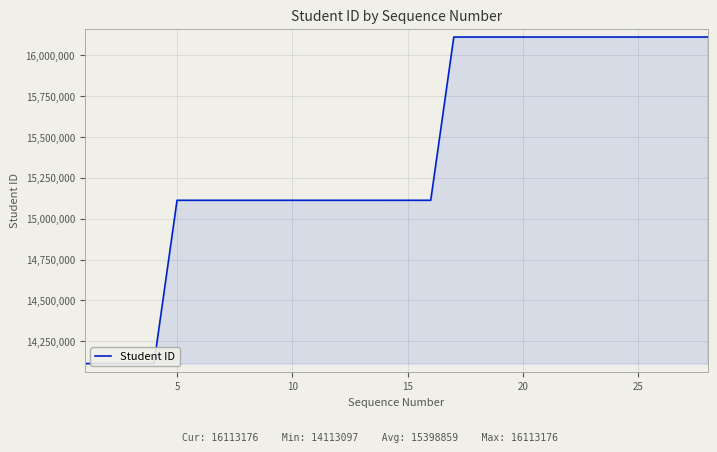

What is the minimum value shown in the chart?

14113097